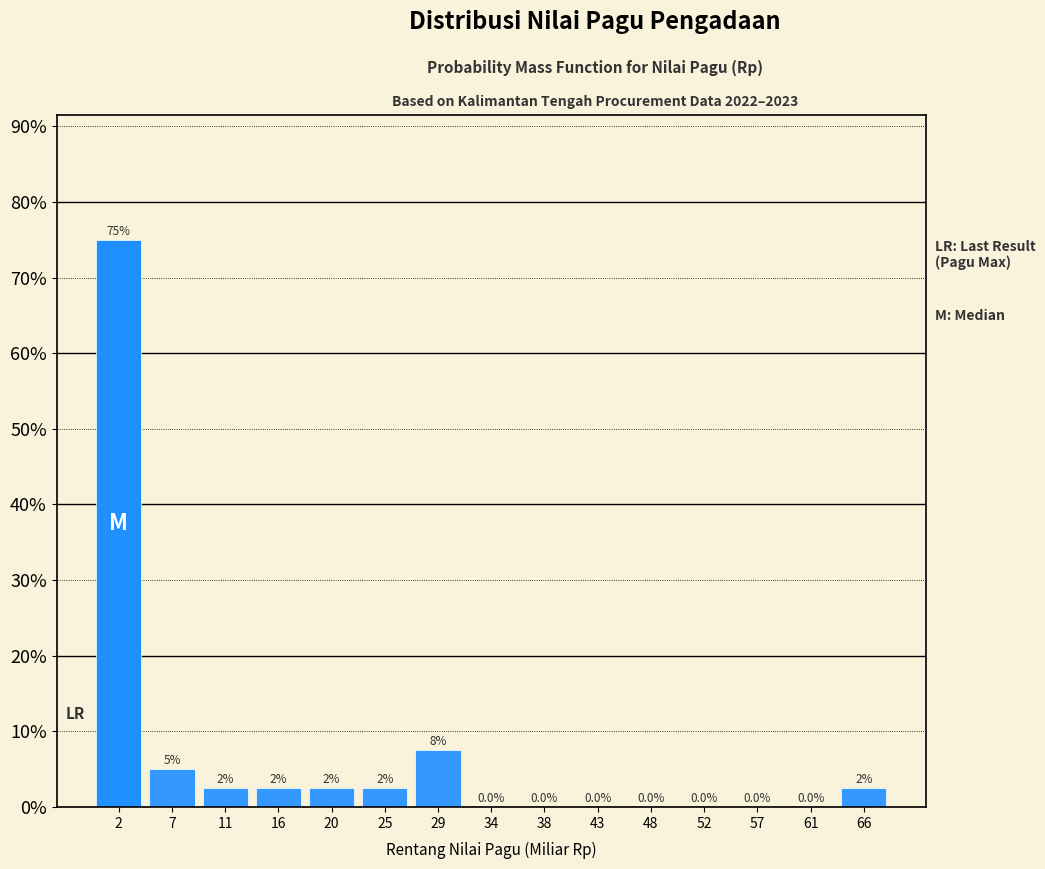

Over which range of the x-axis is the bar tallest?

0.0 to 4.5